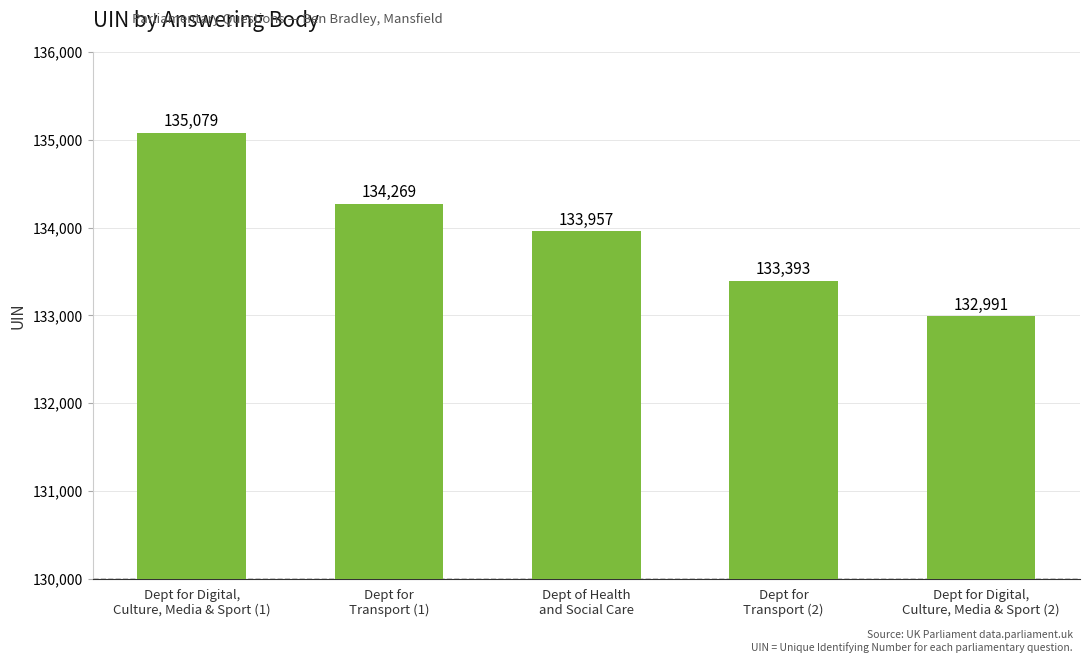

Where does the data first go above 133957?

Dept for Digital,
Culture, Media & Sport (1)